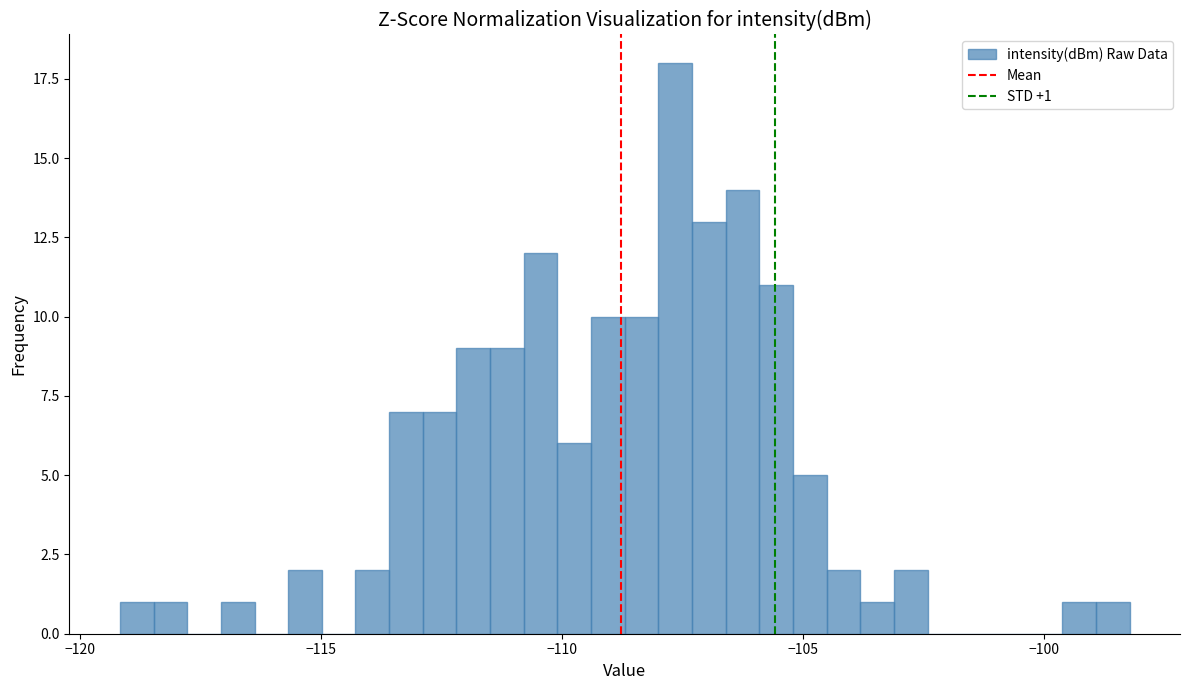

Around what value on the x-axis is the tallest bar? Give the approximate position of its centre, as read against the axis.

-107.5